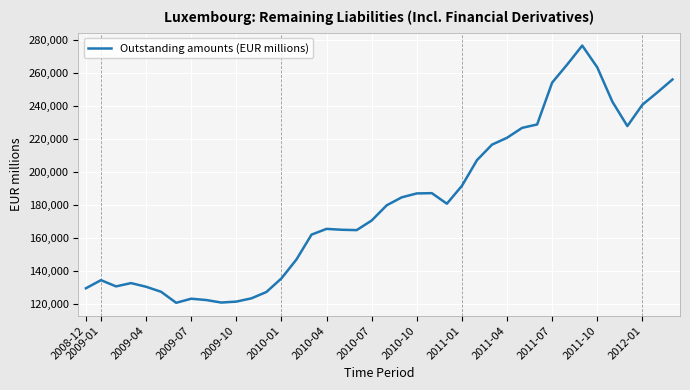

What is the maximum value shown in the chart?

276837